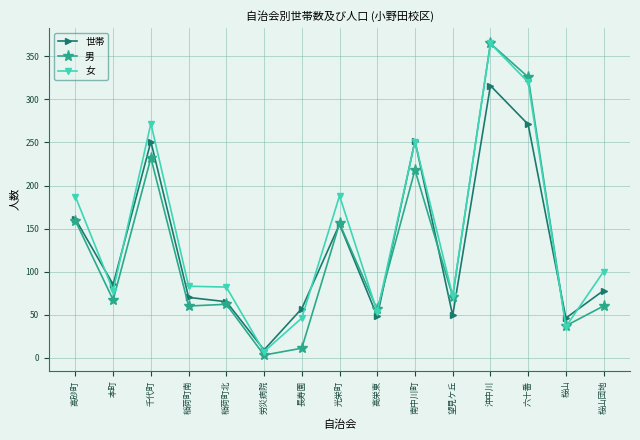

In 女, how many points are higher than both neighbors (excluding endpoints)?

4